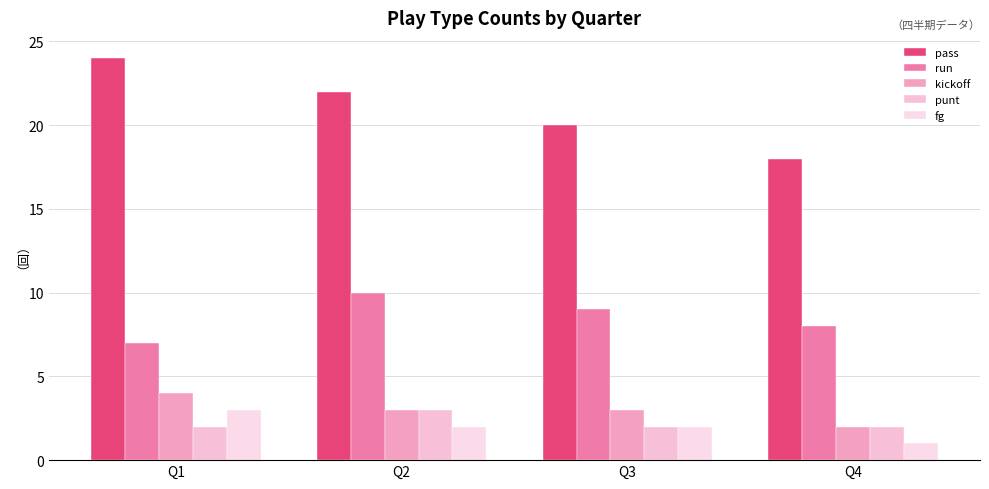

What is the minimum value for pass?

18